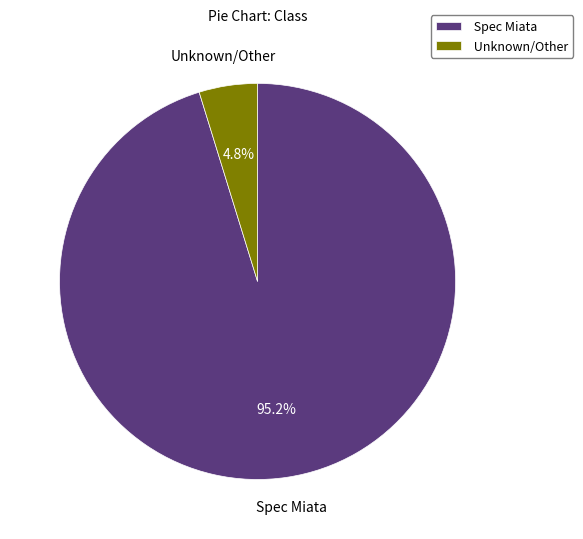

How many segments does this pie chart have?

2